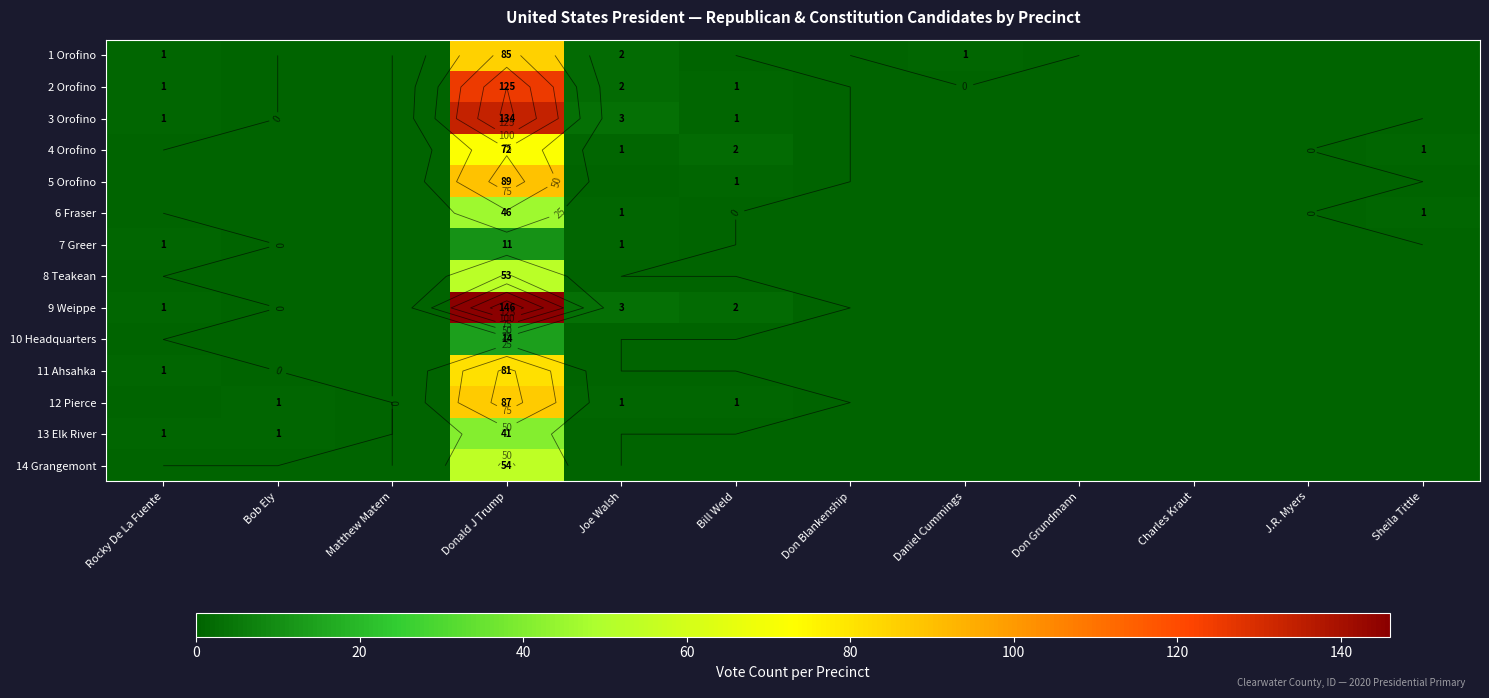

Which series has the largest range (max minus min)?

9 Weippe